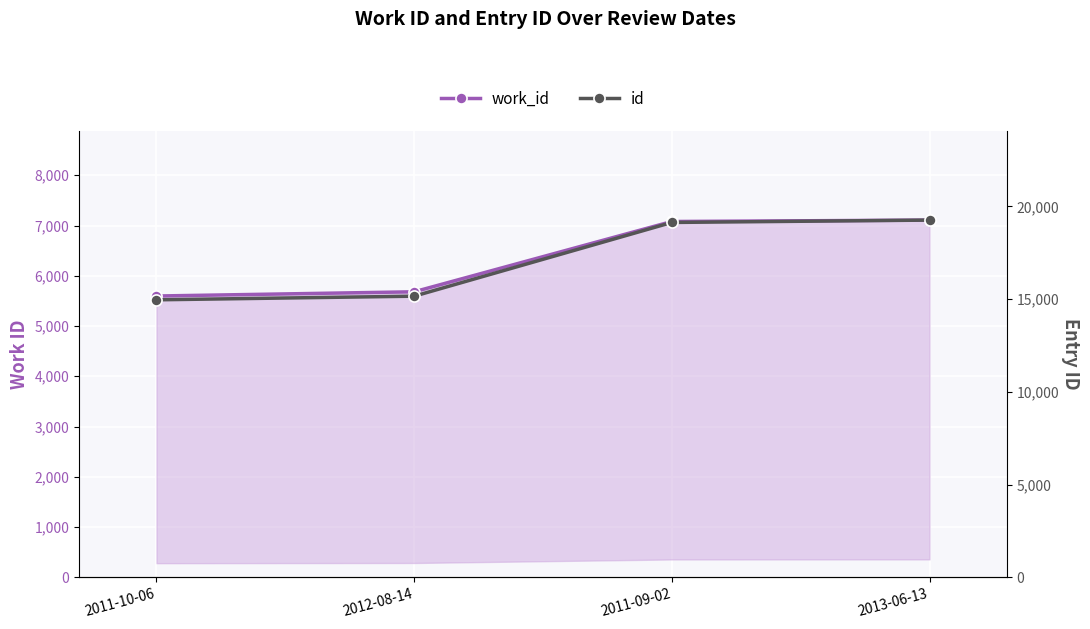

True or false: id and work_id intersect in this chart.

False